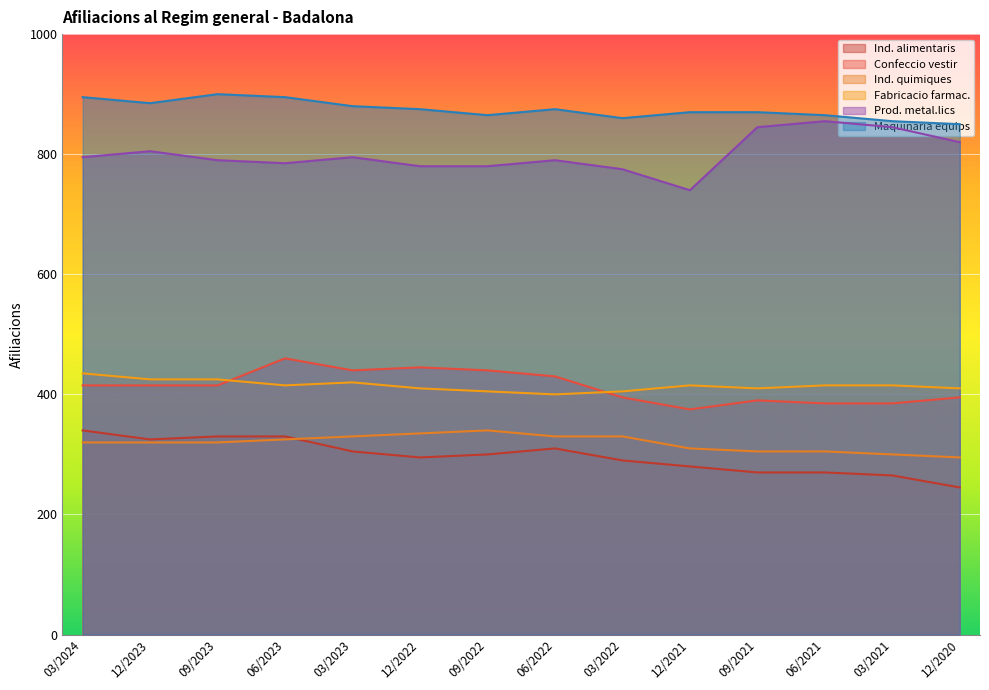

True or false: Fabricacio farmac. has a value of 415 at 03/2021.

True